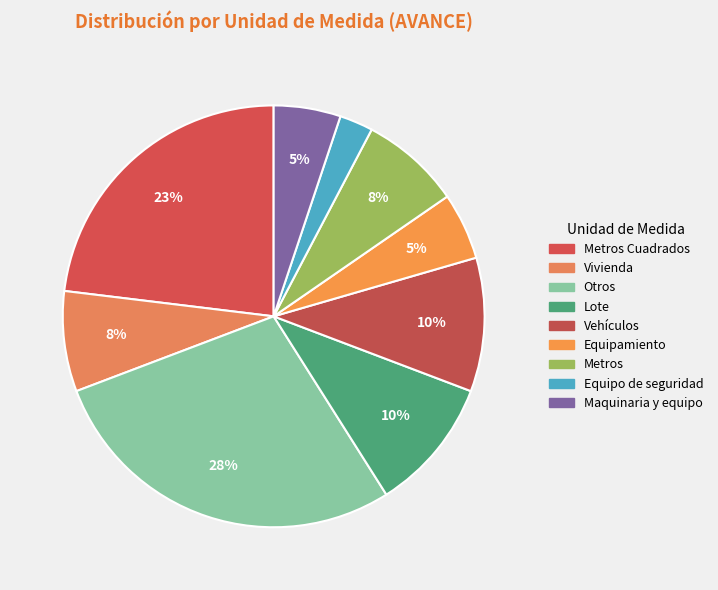

Count the number of slices in the pie.

9